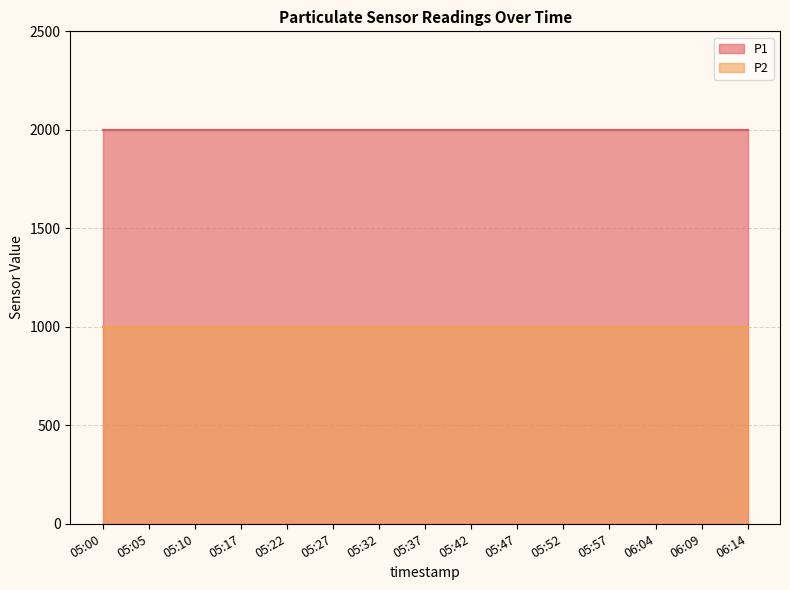

True or false: P1 has more than 0 points higher than both neighbors.

False